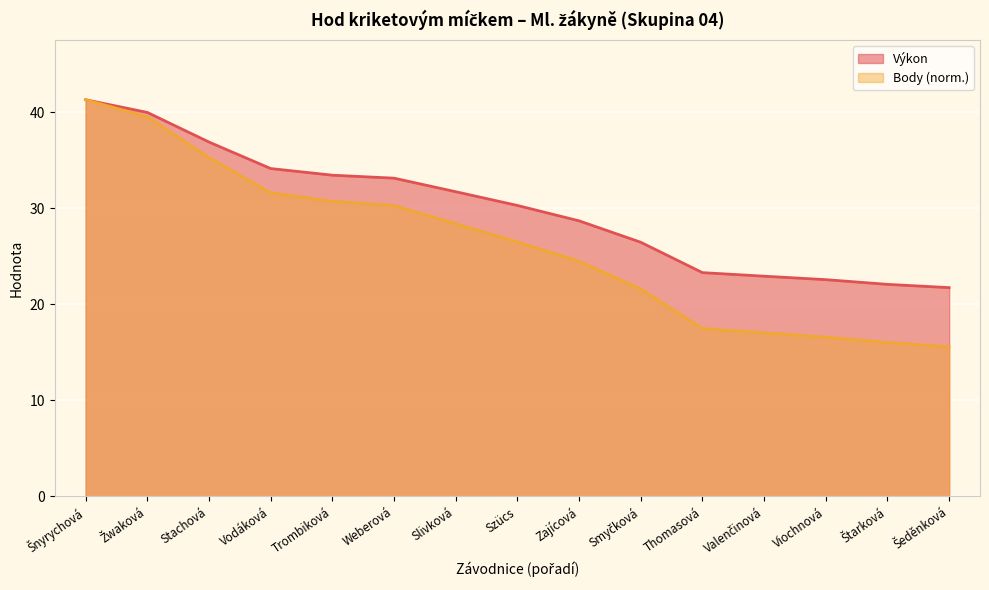

The Výkon series shows 23.3 at Thomasová. True or false?

True